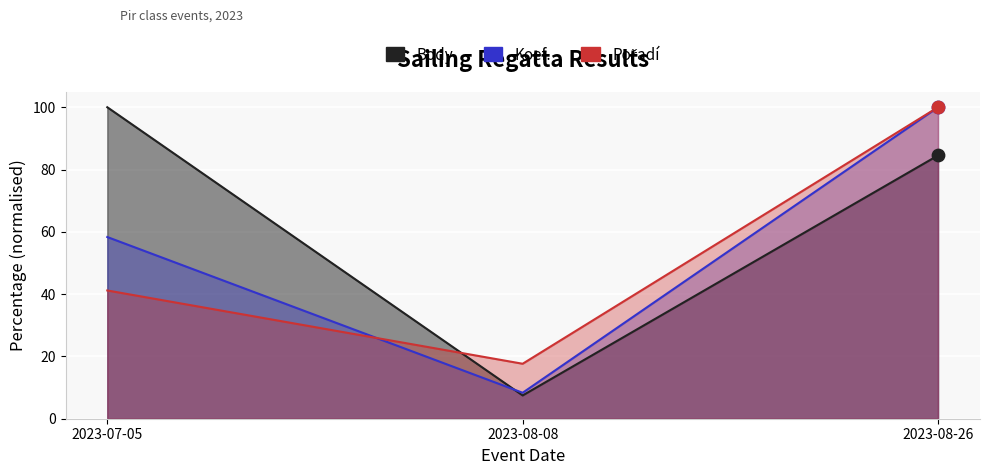

Which series has the widest spread of Y values?

Body